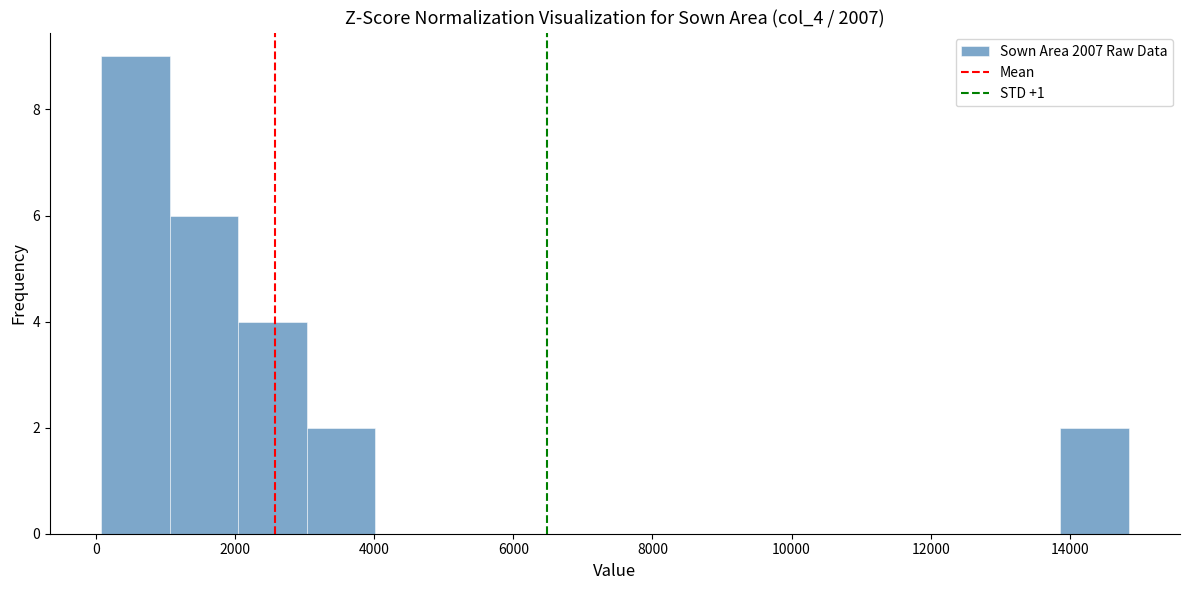

Over which range of the x-axis is the bar tallest?

0 to 1000